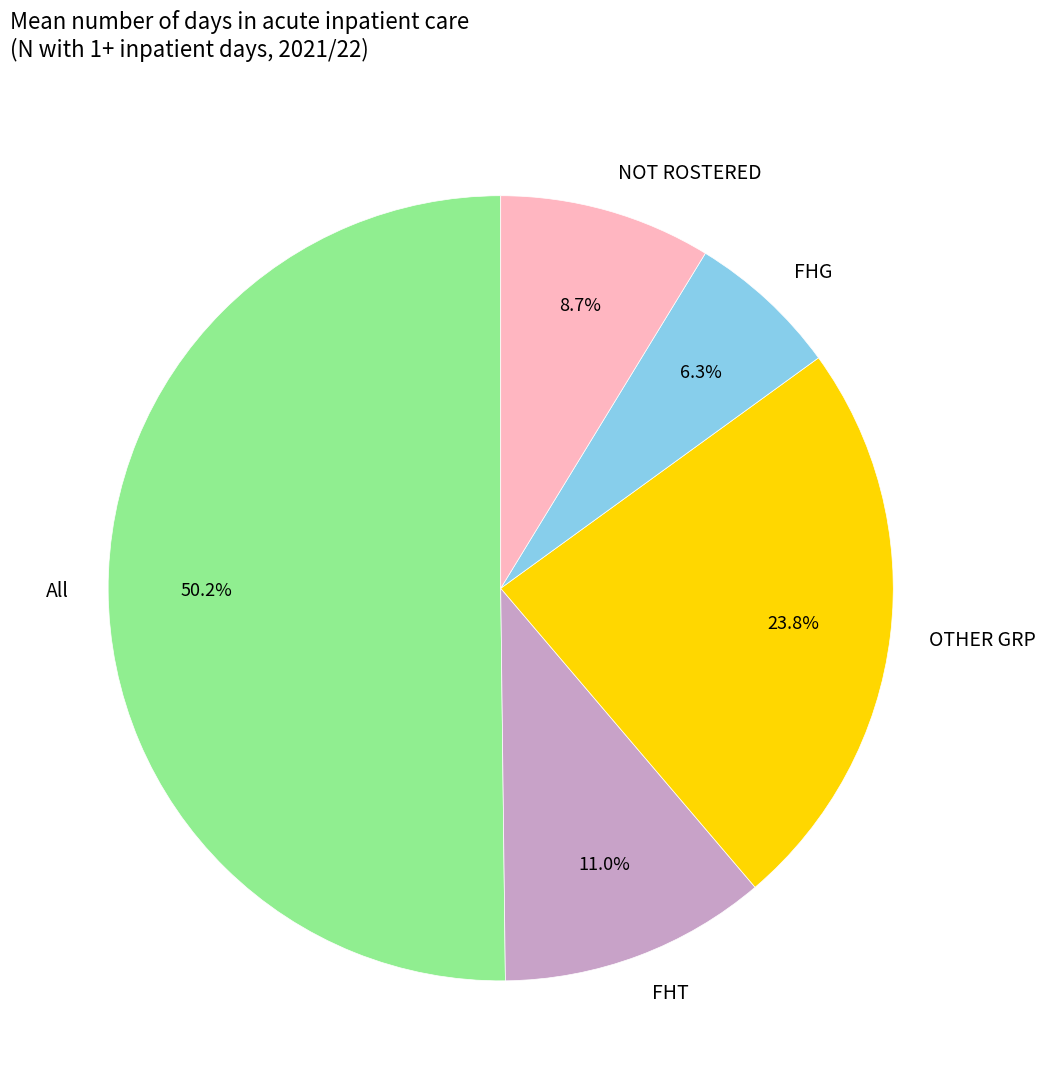

To the nearest percent, what percentage of the pie is OTHER GRP?

24%